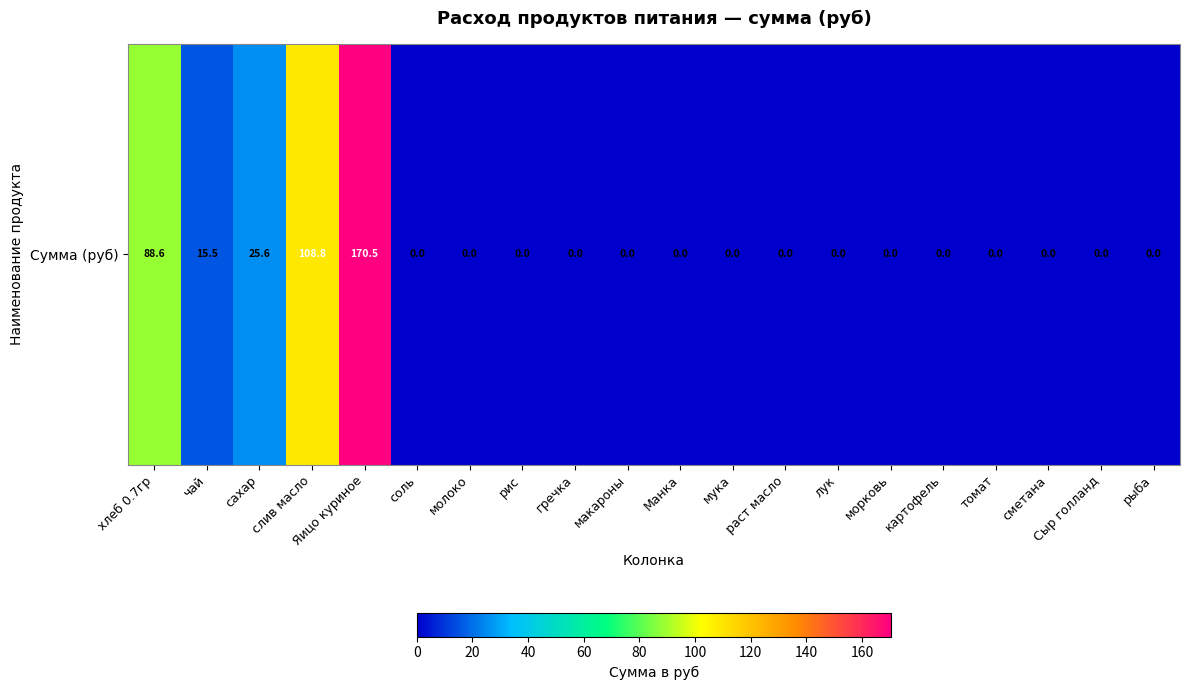

Which has a higher value, чай or макароны?

чай